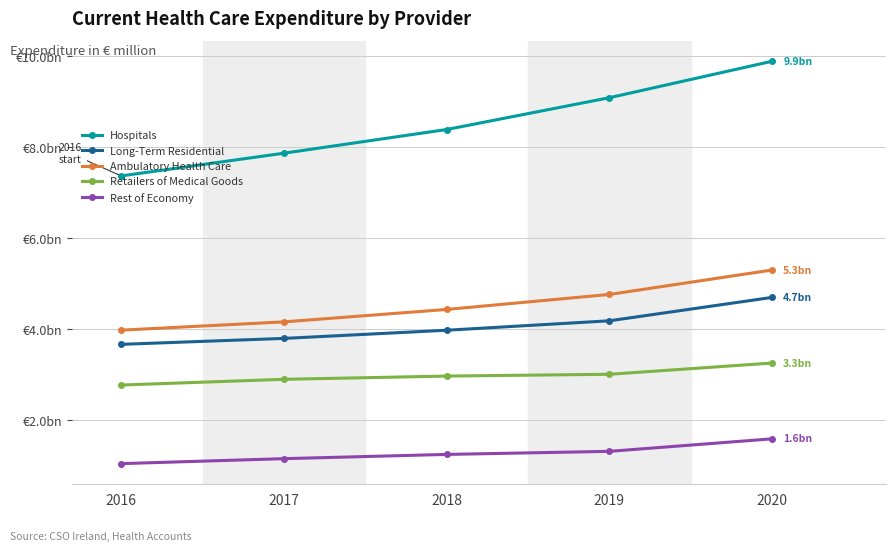

What value does the Hospitals series have at 2020?

9888.0